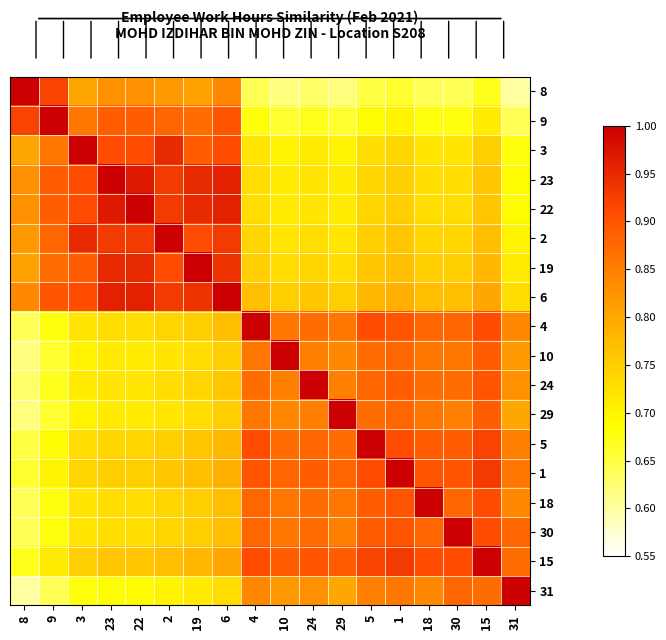

Reading right to left, list all the values displayed in this chart.

8: 31=0.6	15=0.7	30=0.6	18=0.6	1=0.7	5=0.7	29=0.6	24=0.6	10=0.6	4=0.6	6=0.8	19=0.8	2=0.8	22=0.8	23=0.8	3=0.8	9=0.9	8=1.0
9: 31=0.6	15=0.7	30=0.7	18=0.7	1=0.7	5=0.7	29=0.7	24=0.7	10=0.7	4=0.7	6=0.9	19=0.9	2=0.9	22=0.9	23=0.9	3=0.9	9=1.0	8=0.9
3: 31=0.7	15=0.8	30=0.7	18=0.7	1=0.7	5=0.7	29=0.7	24=0.7	10=0.7	4=0.7	6=0.9	19=0.9	2=0.9	22=0.9	23=0.9	3=1.0	9=0.9	8=0.8
23: 31=0.7	15=0.8	30=0.7	18=0.7	1=0.8	5=0.7	29=0.7	24=0.7	10=0.7	4=0.7	6=1.0	19=0.9	2=0.9	22=1.0	23=1.0	3=0.9	9=0.9	8=0.8
22: 31=0.7	15=0.8	30=0.7	18=0.7	1=0.8	5=0.7	29=0.7	24=0.7	10=0.7	4=0.7	6=1.0	19=0.9	2=0.9	22=1.0	23=1.0	3=0.9	9=0.9	8=0.8
2: 31=0.7	15=0.8	30=0.7	18=0.7	1=0.8	5=0.8	29=0.7	24=0.7	10=0.7	4=0.7	6=0.9	19=0.9	2=1.0	22=0.9	23=0.9	3=0.9	9=0.9	8=0.8
19: 31=0.7	15=0.8	30=0.8	18=0.8	1=0.8	5=0.8	29=0.7	24=0.7	10=0.7	4=0.8	6=0.9	19=1.0	2=0.9	22=0.9	23=0.9	3=0.9	9=0.9	8=0.8
6: 31=0.7	15=0.8	30=0.8	18=0.8	1=0.8	5=0.8	29=0.8	24=0.8	10=0.8	4=0.8	6=1.0	19=0.9	2=0.9	22=1.0	23=1.0	3=0.9	9=0.9	8=0.8
4: 31=0.8	15=0.9	30=0.9	18=0.9	1=0.9	5=0.9	29=0.9	24=0.9	10=0.9	4=1.0	6=0.8	19=0.8	2=0.7	22=0.7	23=0.7	3=0.7	9=0.7	8=0.6
10: 31=0.8	15=0.9	30=0.9	18=0.9	1=0.9	5=0.9	29=0.8	24=0.8	10=1.0	4=0.9	6=0.8	19=0.7	2=0.7	22=0.7	23=0.7	3=0.7	9=0.7	8=0.6
24: 31=0.8	15=0.9	30=0.9	18=0.9	1=0.9	5=0.9	29=0.8	24=1.0	10=0.8	4=0.9	6=0.8	19=0.7	2=0.7	22=0.7	23=0.7	3=0.7	9=0.7	8=0.6
29: 31=0.8	15=0.9	30=0.8	18=0.9	1=0.9	5=0.9	29=1.0	24=0.8	10=0.8	4=0.9	6=0.8	19=0.7	2=0.7	22=0.7	23=0.7	3=0.7	9=0.7	8=0.6
5: 31=0.8	15=0.9	30=0.9	18=0.9	1=0.9	5=1.0	29=0.9	24=0.9	10=0.9	4=0.9	6=0.8	19=0.8	2=0.8	22=0.7	23=0.7	3=0.7	9=0.7	8=0.7
1: 31=0.9	15=0.9	30=0.9	18=0.9	1=1.0	5=0.9	29=0.9	24=0.9	10=0.9	4=0.9	6=0.8	19=0.8	2=0.8	22=0.8	23=0.8	3=0.7	9=0.7	8=0.7
18: 31=0.8	15=0.9	30=0.9	18=1.0	1=0.9	5=0.9	29=0.9	24=0.9	10=0.9	4=0.9	6=0.8	19=0.8	2=0.7	22=0.7	23=0.7	3=0.7	9=0.7	8=0.6
30: 31=0.9	15=0.9	30=1.0	18=0.9	1=0.9	5=0.9	29=0.8	24=0.9	10=0.9	4=0.9	6=0.8	19=0.8	2=0.7	22=0.7	23=0.7	3=0.7	9=0.7	8=0.6
15: 31=0.9	15=1.0	30=0.9	18=0.9	1=0.9	5=0.9	29=0.9	24=0.9	10=0.9	4=0.9	6=0.8	19=0.8	2=0.8	22=0.8	23=0.8	3=0.8	9=0.7	8=0.7
31: 31=1.0	15=0.9	30=0.9	18=0.8	1=0.9	5=0.8	29=0.8	24=0.8	10=0.8	4=0.8	6=0.7	19=0.7	2=0.7	22=0.7	23=0.7	3=0.7	9=0.6	8=0.6